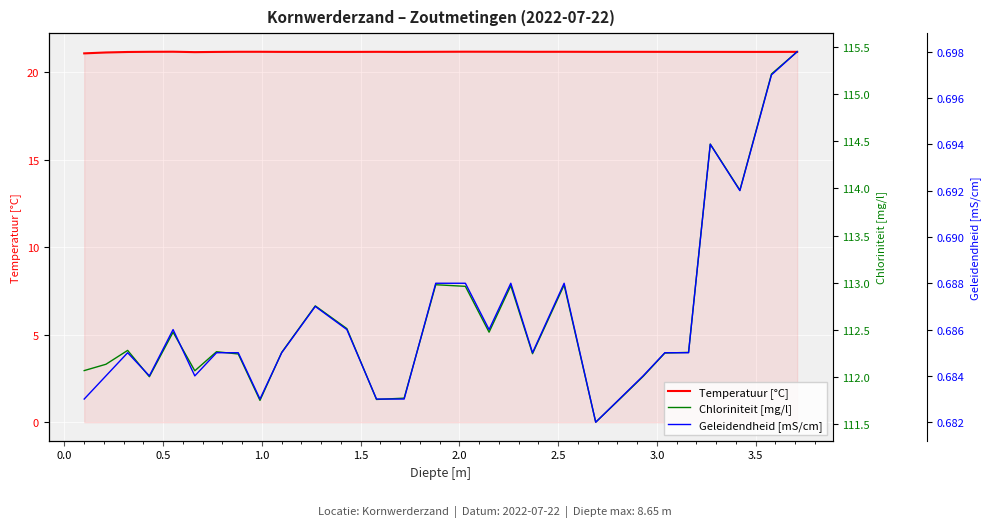

How many interior local valleys does the Geleidendheid [mS/cm] series have?

7